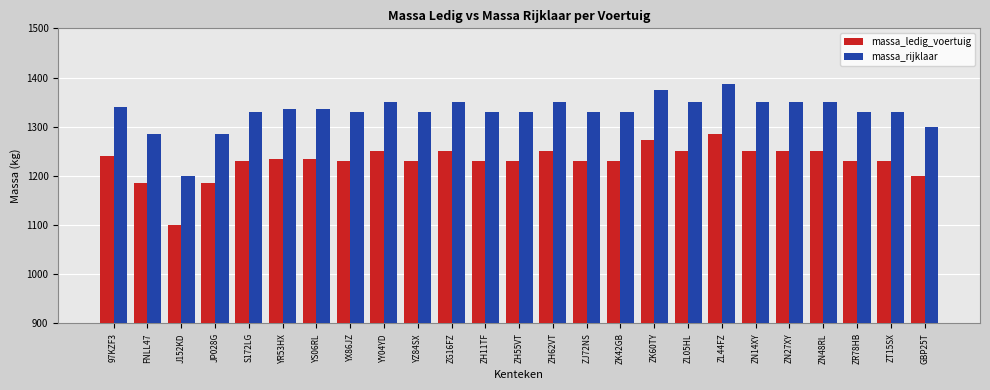

What is the sum of the massa_ledig_voertuig values at ZN27XY and ZL44FZ?

2536